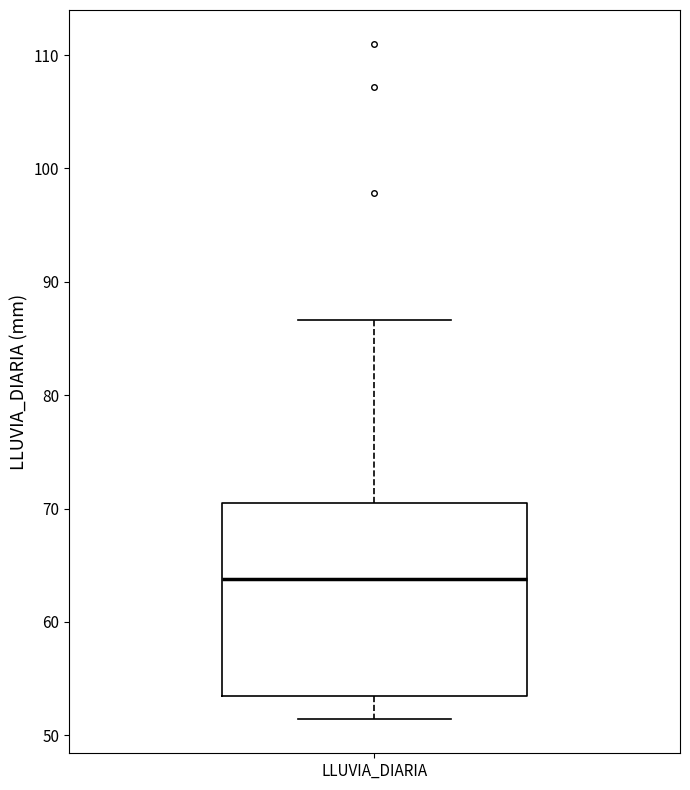

Where is the upper edge of the box for LLUVIA_DIARIA on the y-axis? The values are not printed on the chart, so give them approximately, as read against the axis.

71